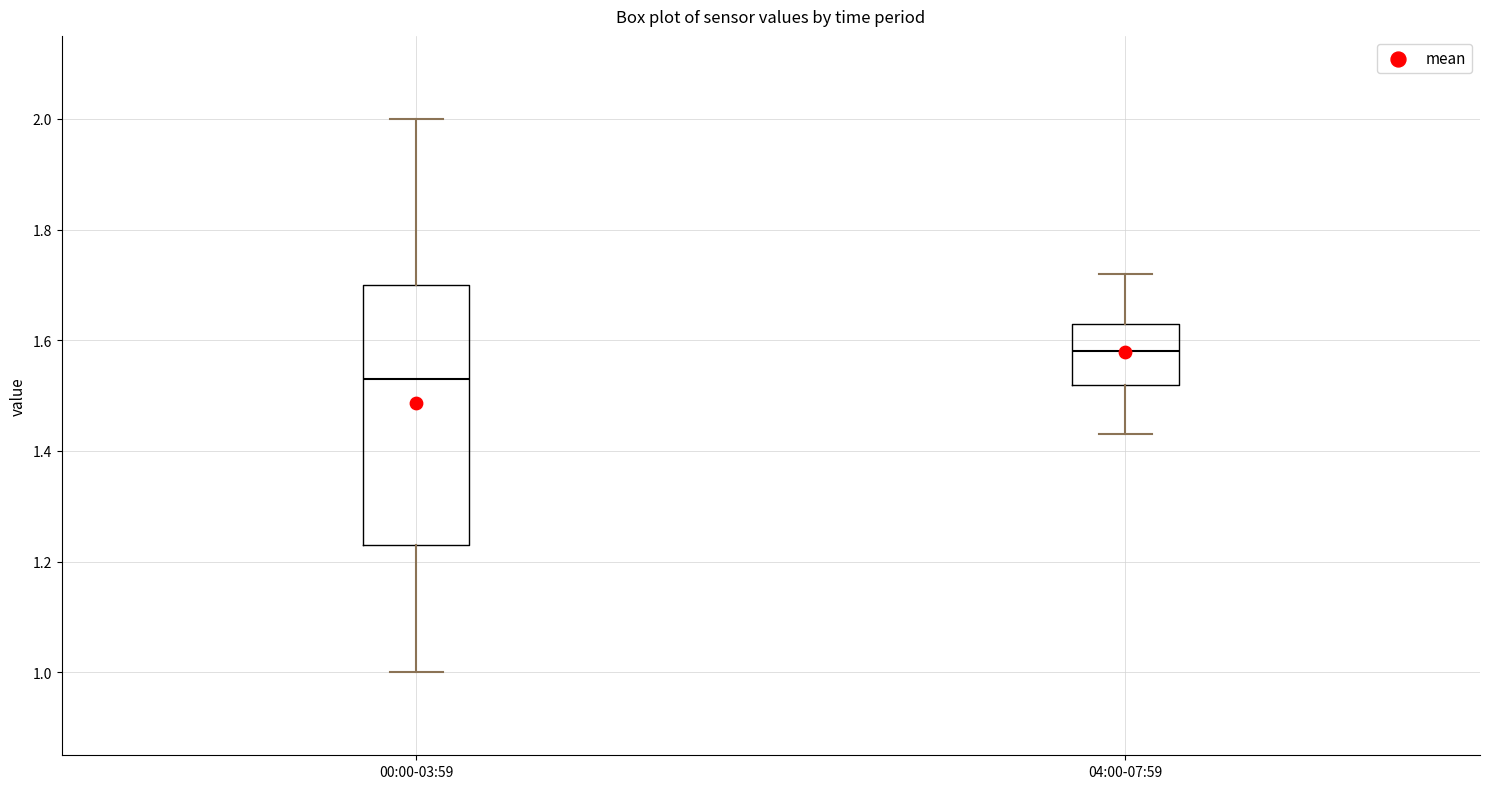

Reading left to right, transcribe this box plot: for each box, give where its median line is, the range the box spans, and where its two whiskers end, as read against the y-axis. The values are not printed on the chart, so give them approximately, as read against the axis.

00:00-03:59: median 1.54, box 1.24 to 1.70, whiskers 1.00 to 2.00
04:00-07:59: median 1.58, box 1.52 to 1.64, whiskers 1.44 to 1.72